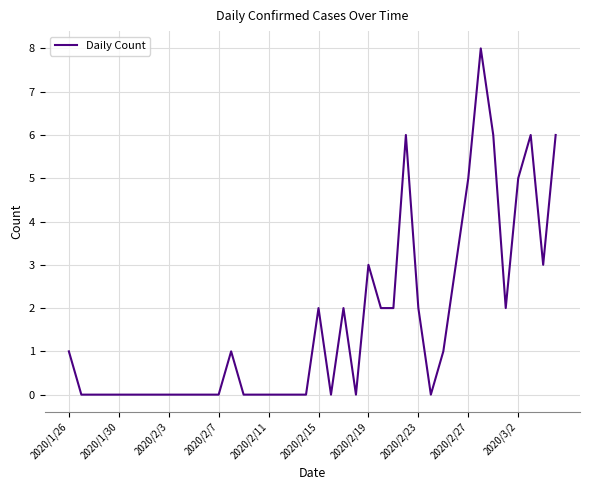

How many lines are shown in the chart?

1